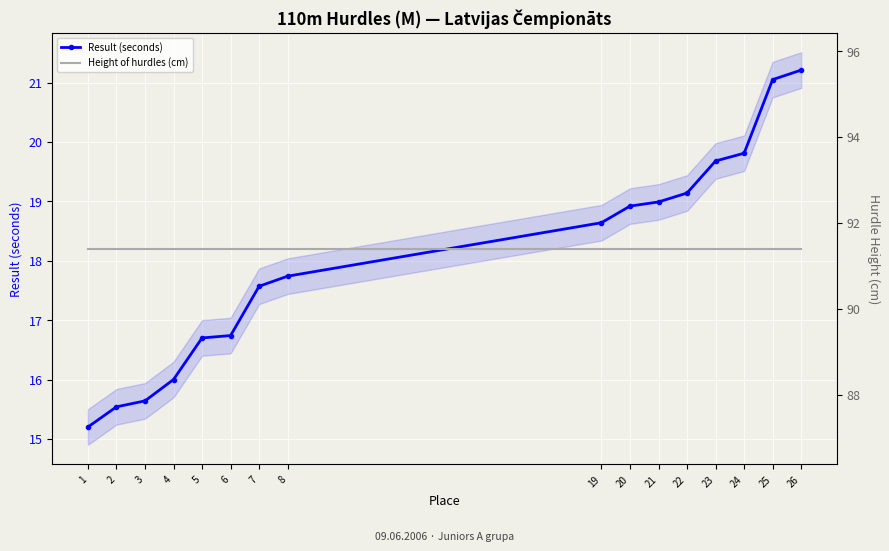

What is the difference between the second highest and minimum values in the Result (seconds) series?

5.9